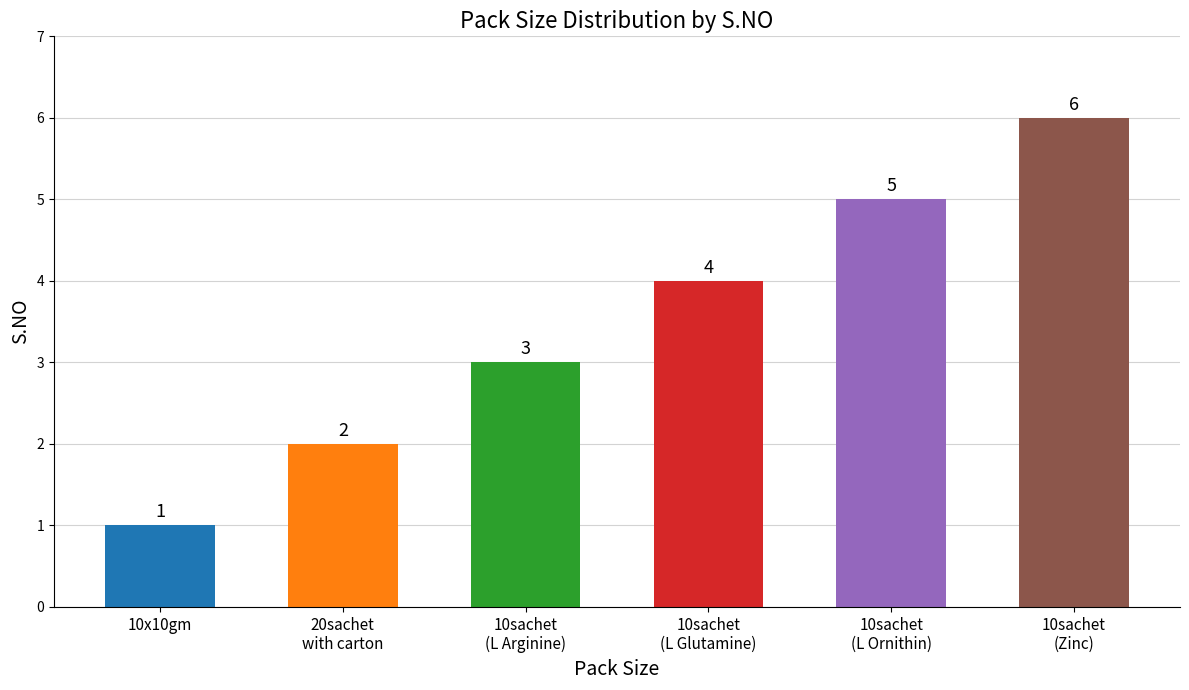

Reading left to right, what are all the values shown in this chart?

10x10gm=1	20sachet
with carton=2	10sachet
(L Arginine)=3	10sachet
(L Glutamine)=4	10sachet
(L Ornithin)=5	10sachet
(Zinc)=6